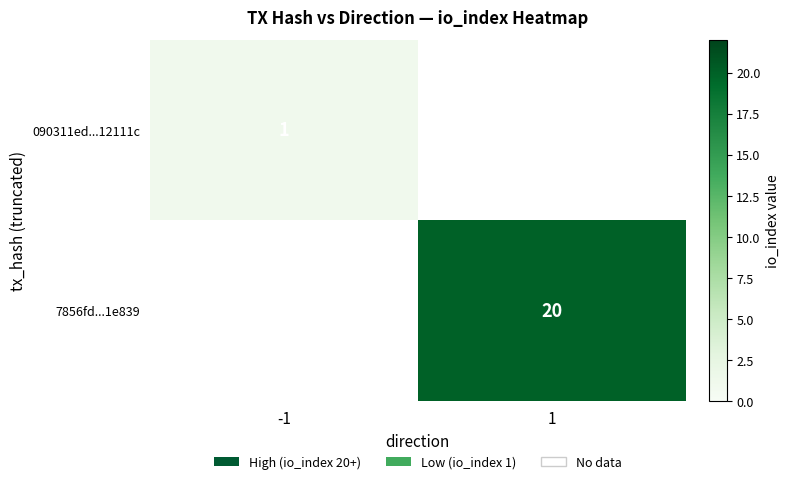

The value of 7856fd...1e839 at 1 is 20. True or false?

True